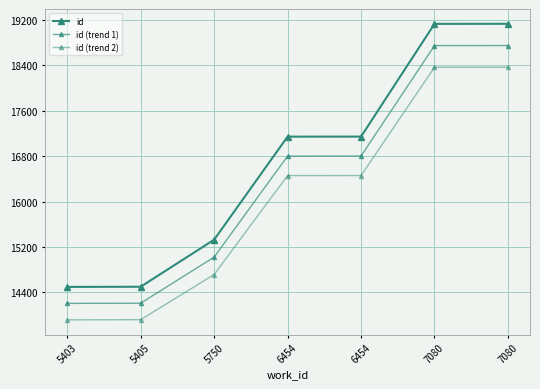

True or false: id (trend 1) has a value of 22504.7 at 6454.

False